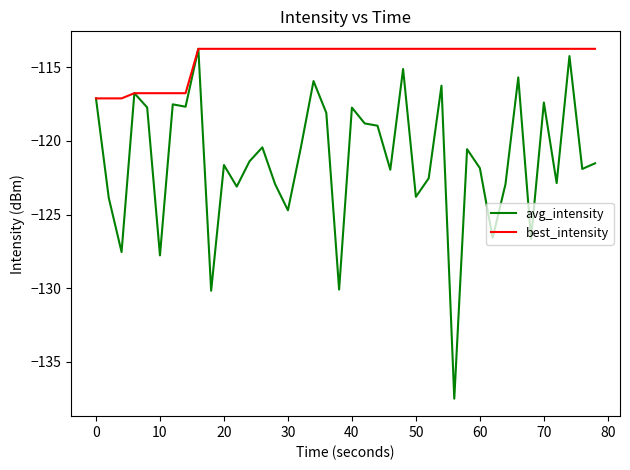

What is the maximum value shown in the chart?

-113.8